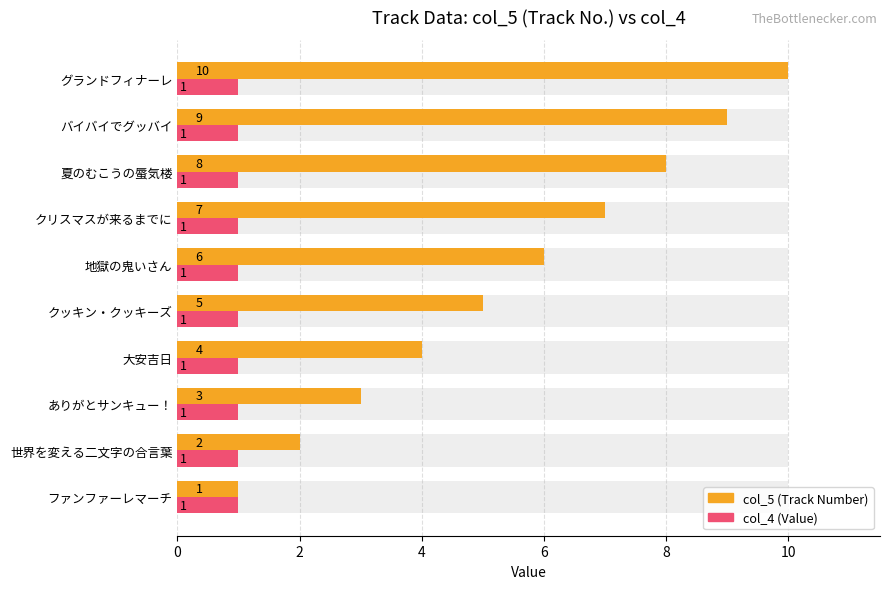

The col_5 series shows 2.4 at クッキン・クッキーズ. True or false?

False